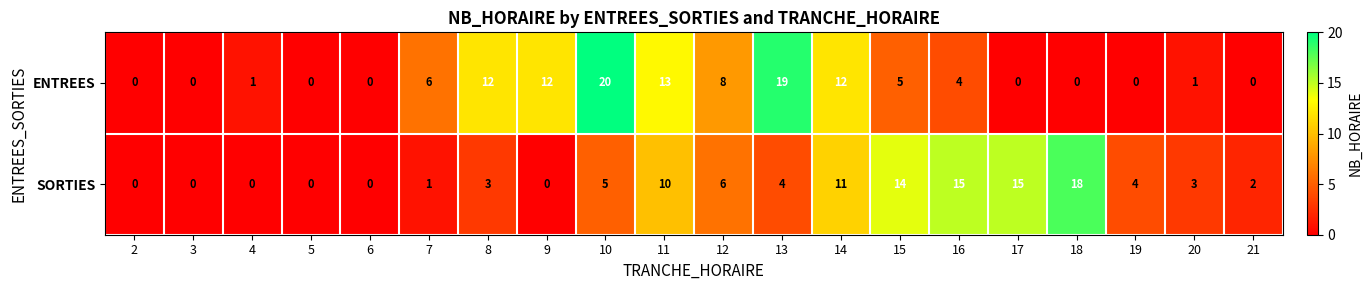

Rank the series at 14 from highest to lowest value.

ENTREES, SORTIES